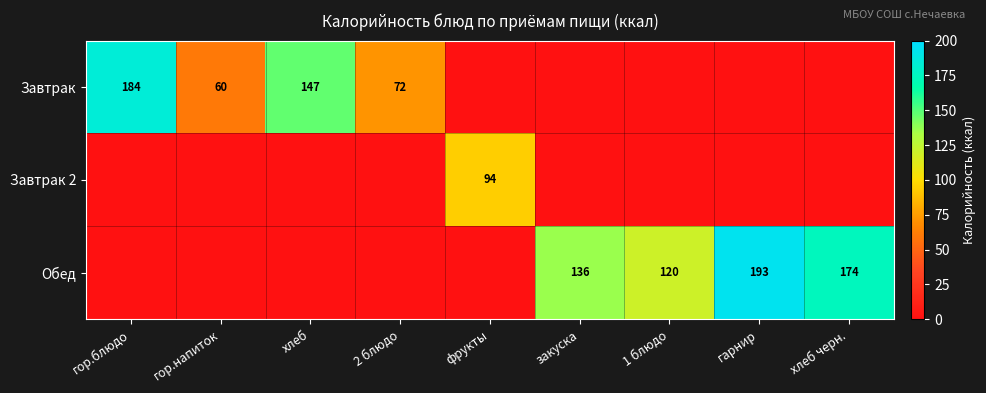

The value of Обед at закуска is 136. True or false?

True